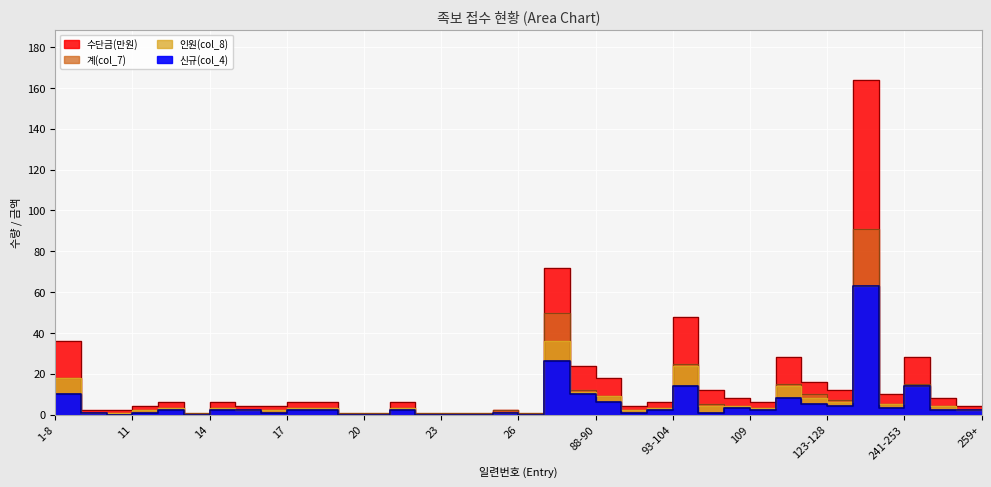

The 수단금(만원) series shows 6 at 109. True or false?

True